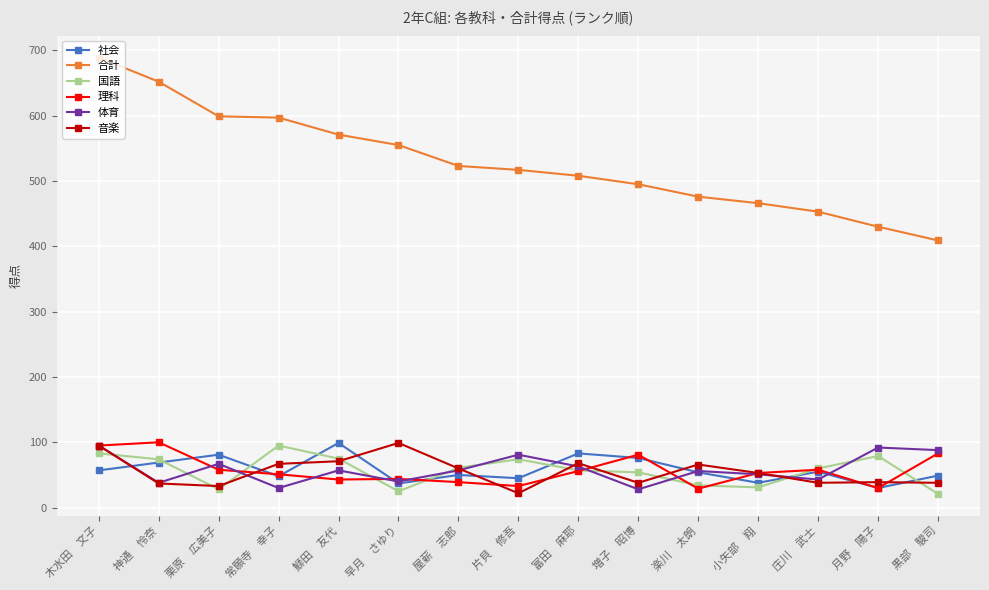

What is the maximum value for 社会?

99